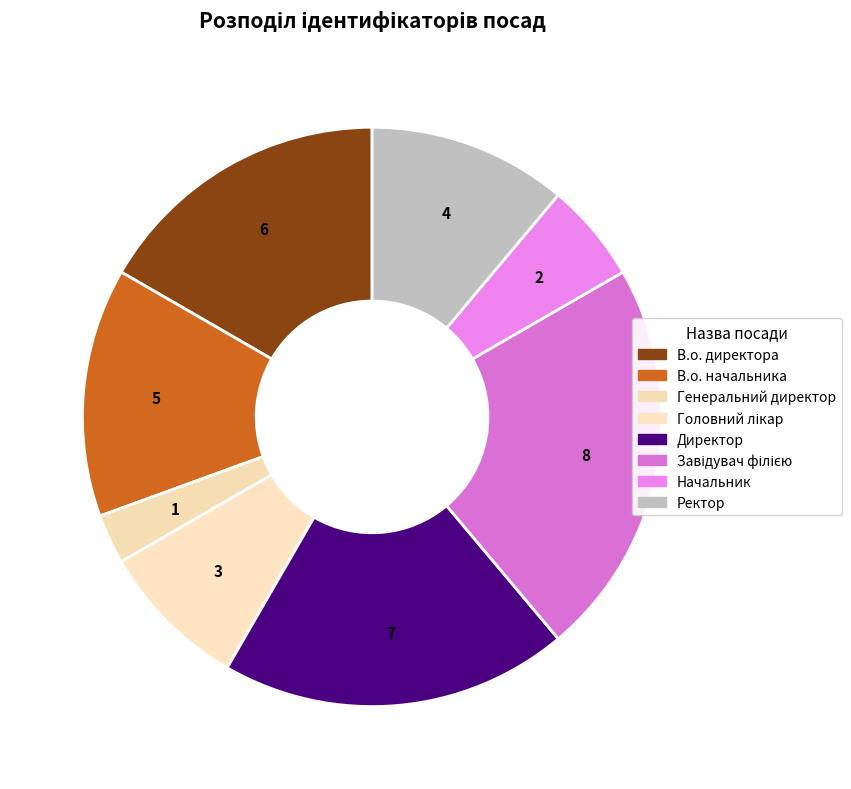

Count the number of slices in the pie.

8